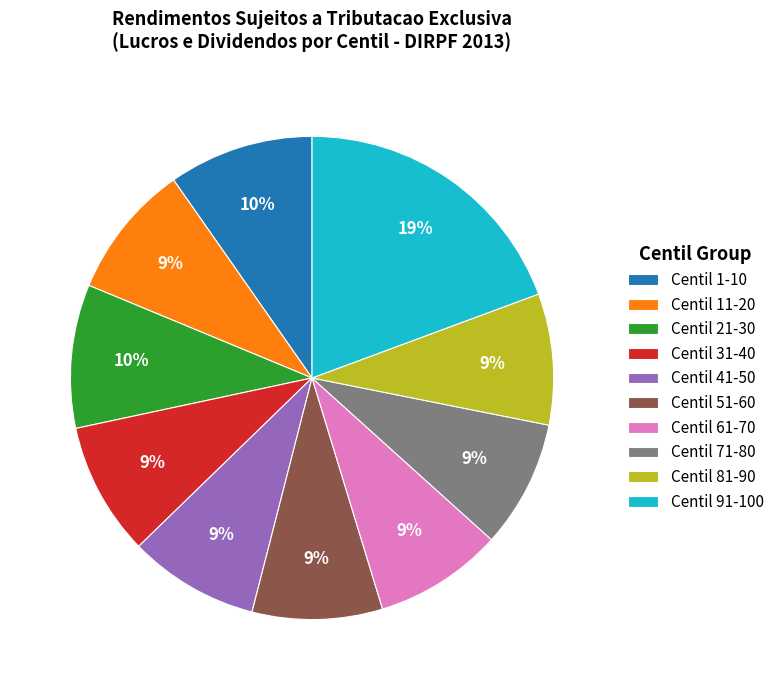

To the nearest percent, what is the average slice percentage?

10%